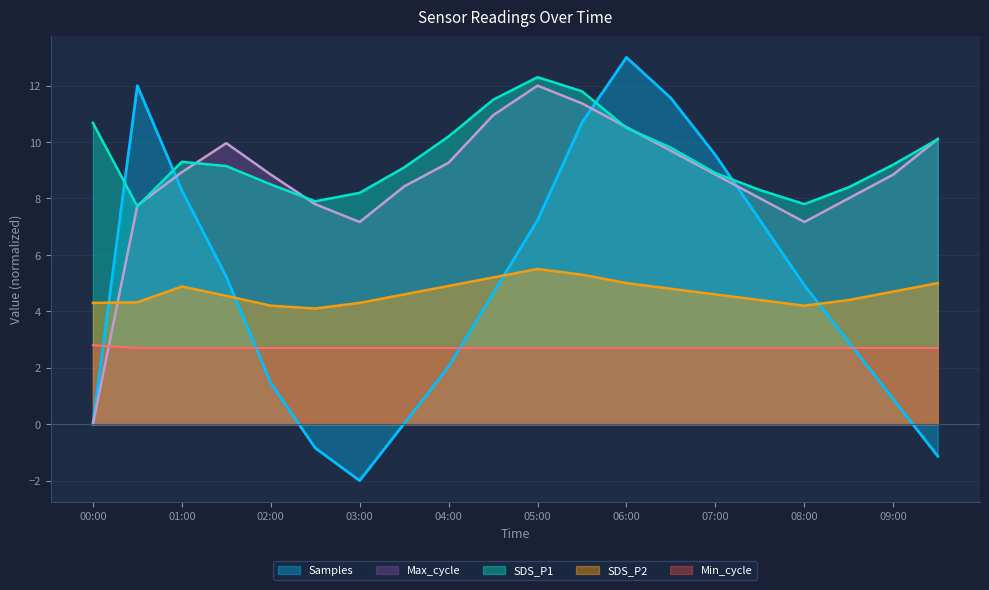

Reading left to right, extract all data points from this chart.

Samples: 0.0	12.0	8.3	5.2	1.5	-0.8	-2.0	0.0	2.0	4.6	7.2	10.7	13.0	11.6	9.5	7.2	4.9	2.9	0.9	-1.1
SDS_P1: 10.7	7.7	9.3	9.2	8.5	7.9	8.2	9.1	10.2	11.5	12.3	11.8	10.5	9.8	8.9	8.3	7.8	8.4	9.2	10.1
SDS_P2: 4.3	4.3	4.9	4.5	4.2	4.1	4.3	4.6	4.9	5.2	5.5	5.3	5.0	4.8	4.6	4.4	4.2	4.4	4.7	5.0
Max_cycle: 0.0	7.8	8.9	10.0	8.8	7.8	7.2	8.4	9.3	10.9	12.0	11.4	10.5	9.7	8.8	8.0	7.2	8.0	8.8	10.1
Min_cycle: 2.8	2.7	2.7	2.7	2.7	2.7	2.7	2.7	2.7	2.7	2.7	2.7	2.7	2.7	2.7	2.7	2.7	2.7	2.7	2.7